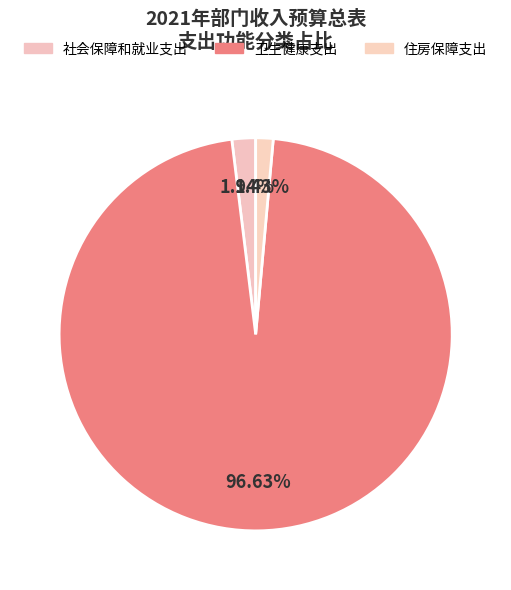

What is the smallest slice in the pie chart?

住房保障支出